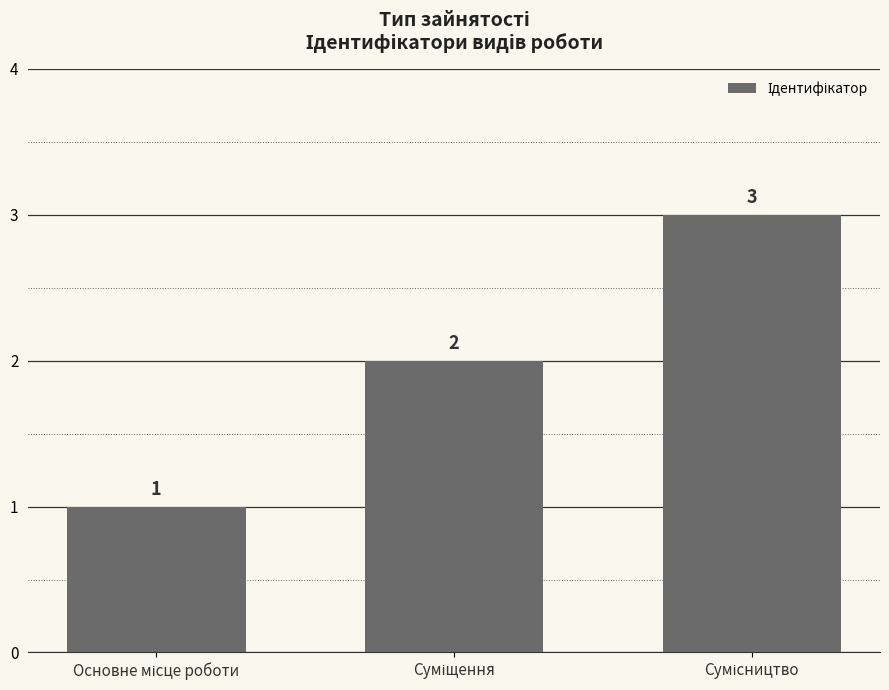

What is the greatest value displayed?

3